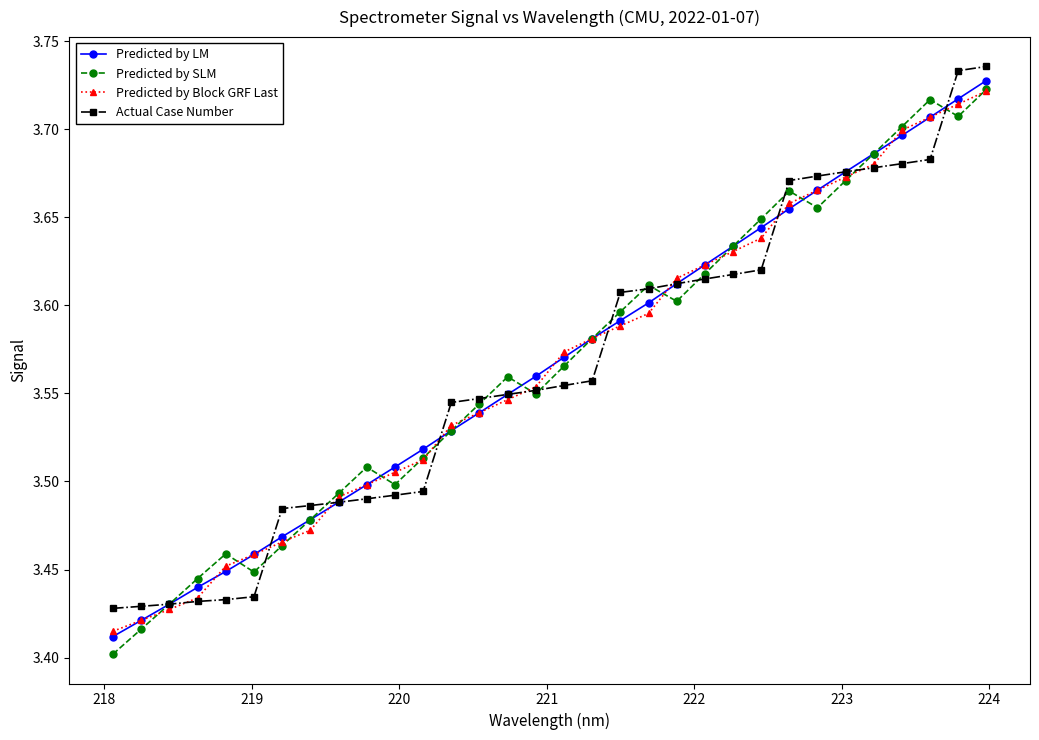

In Predicted by SLM, how many points are higher than both neighbors (excluding endpoints)?

6